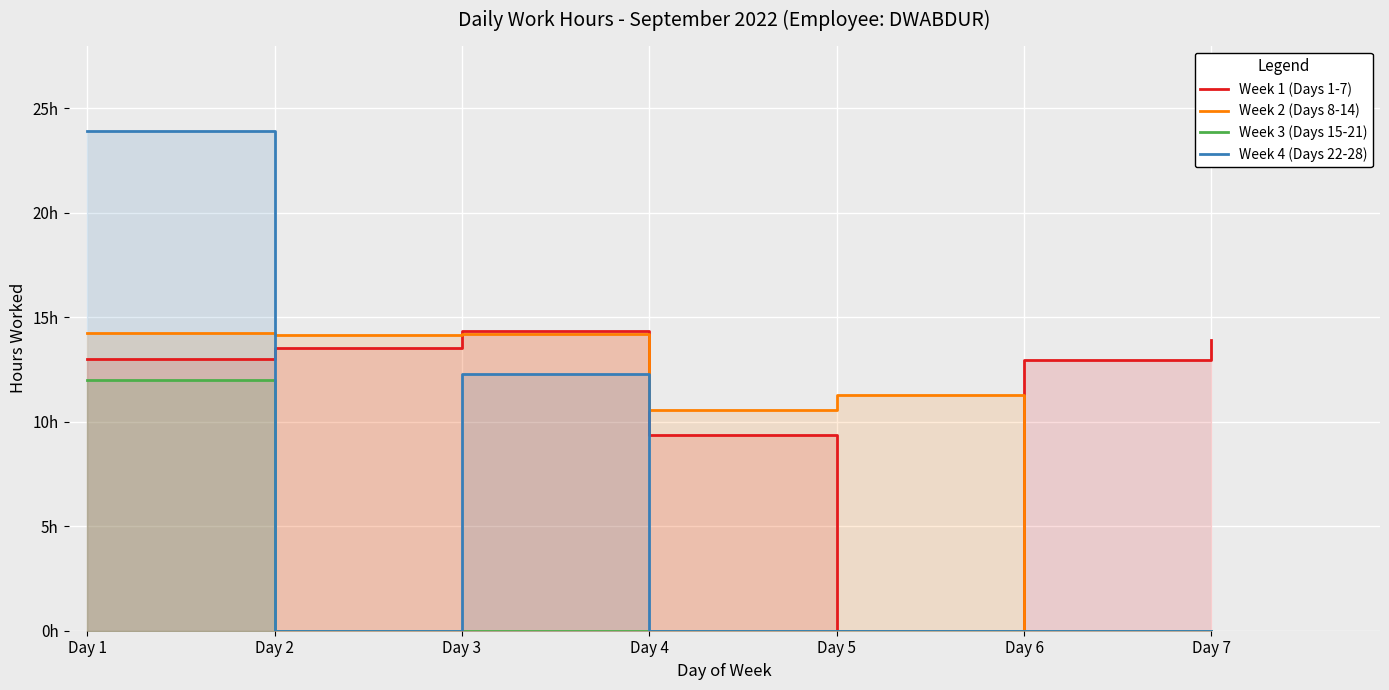

True or false: Week 2 (Days 8-14) and Week 3 (Days 15-21) intersect in this chart.

False